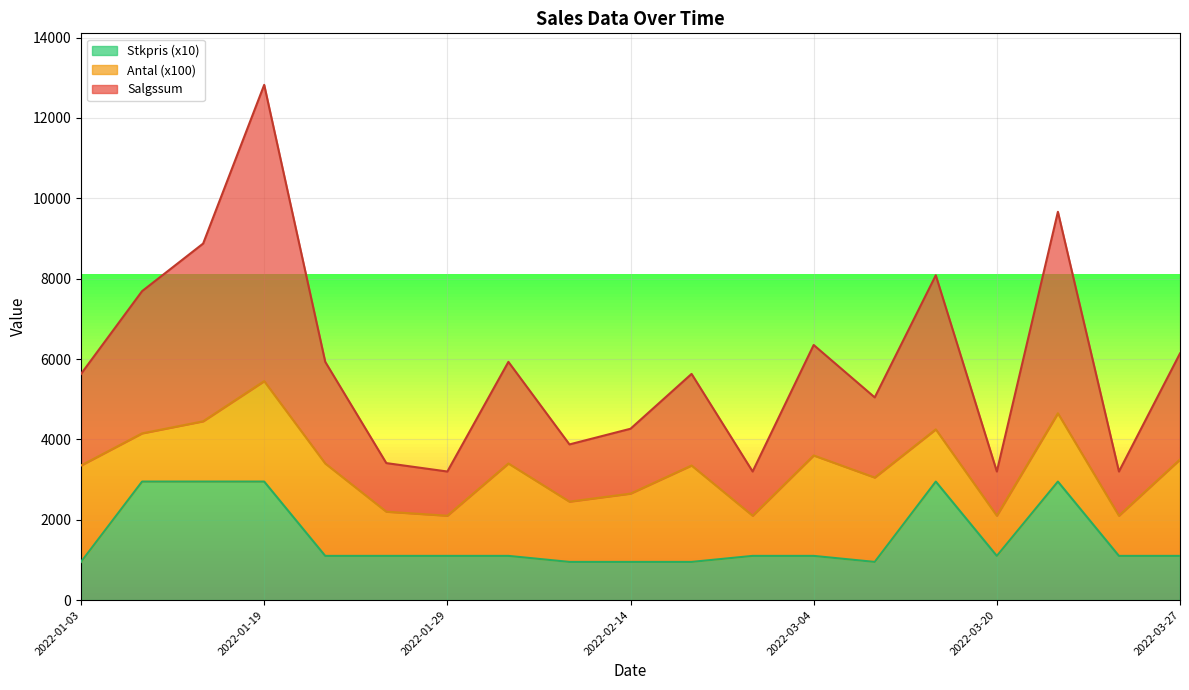

What are all the series names shown in the legend?

Stkpris (x10), Antal (x100), Salgssum